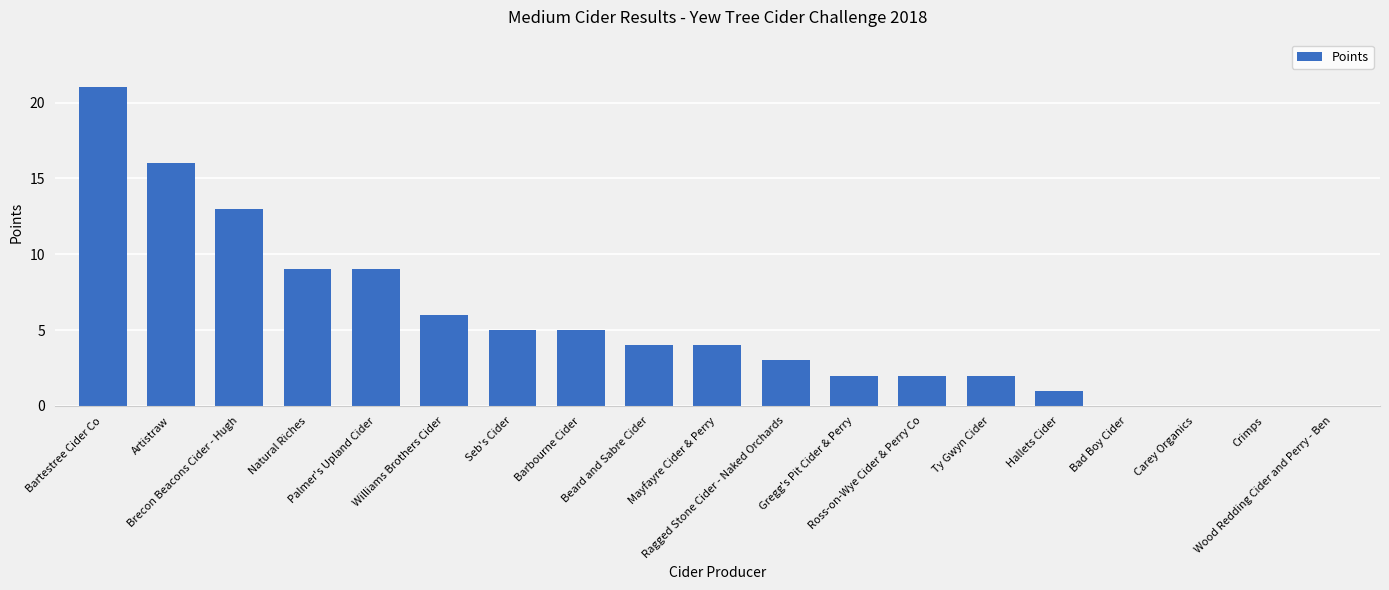

What is the change in value from Hallets Cider to Crimps?

-1